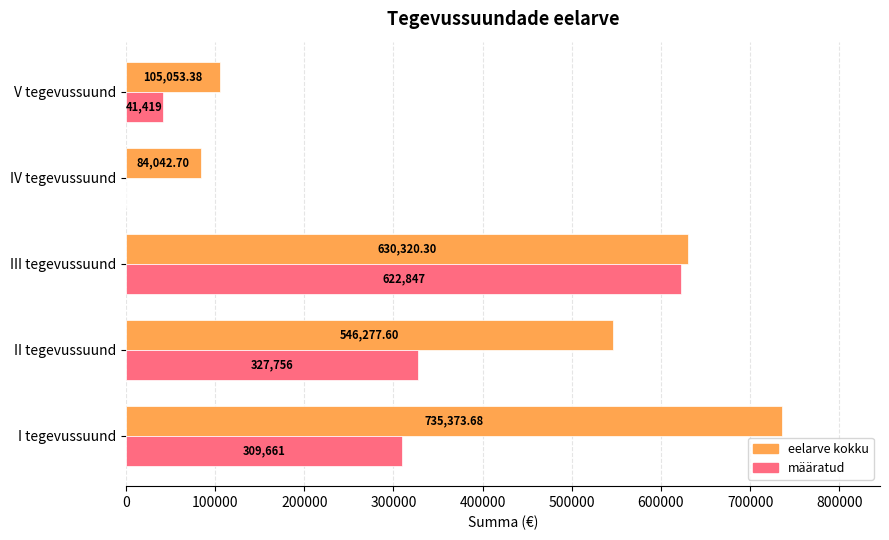

At which label is eelarve kokku closest to 409708?

II tegevussuund